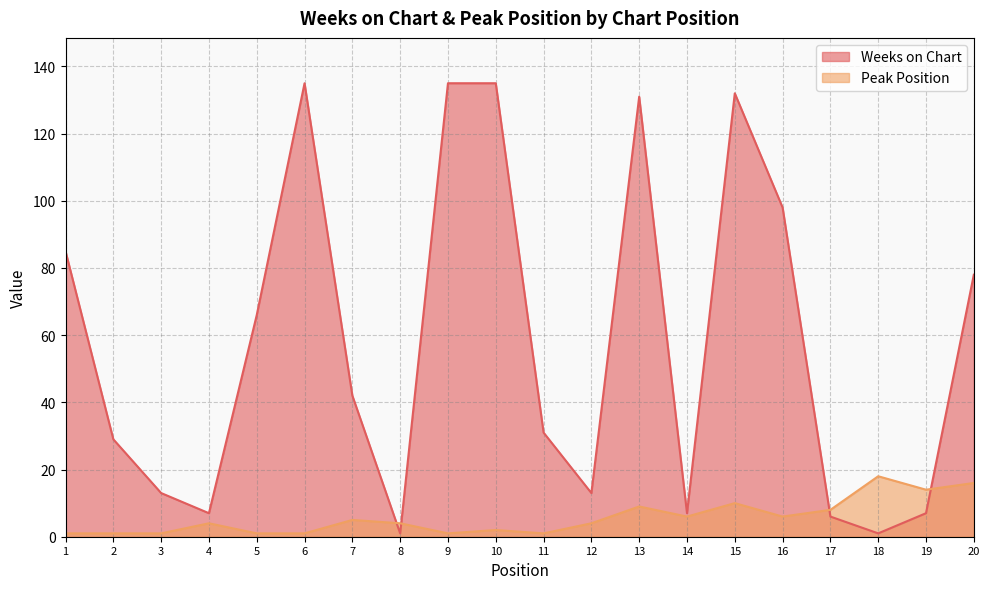

List the series in order of their overall mean, lowest first.

Peak Position, Weeks on Chart